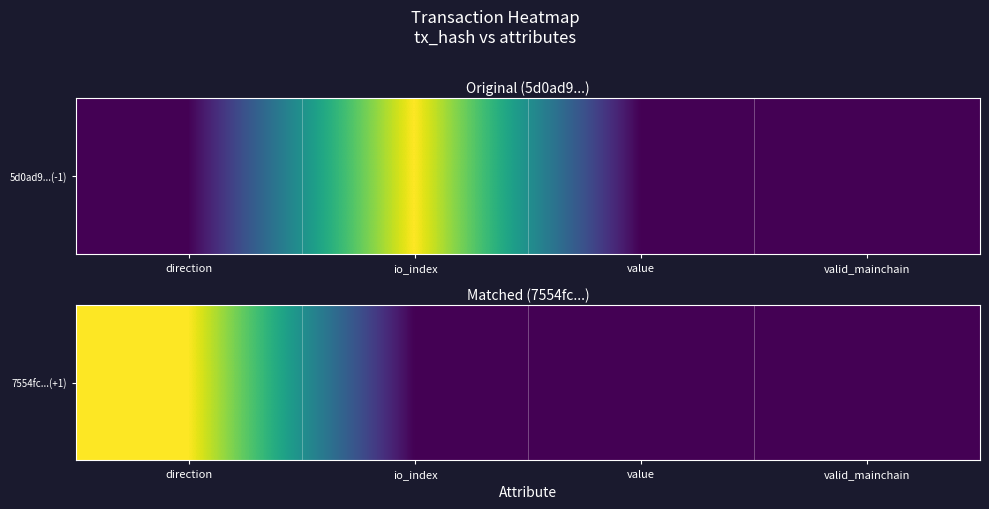

What is the difference between the values at io_index and direction?

1